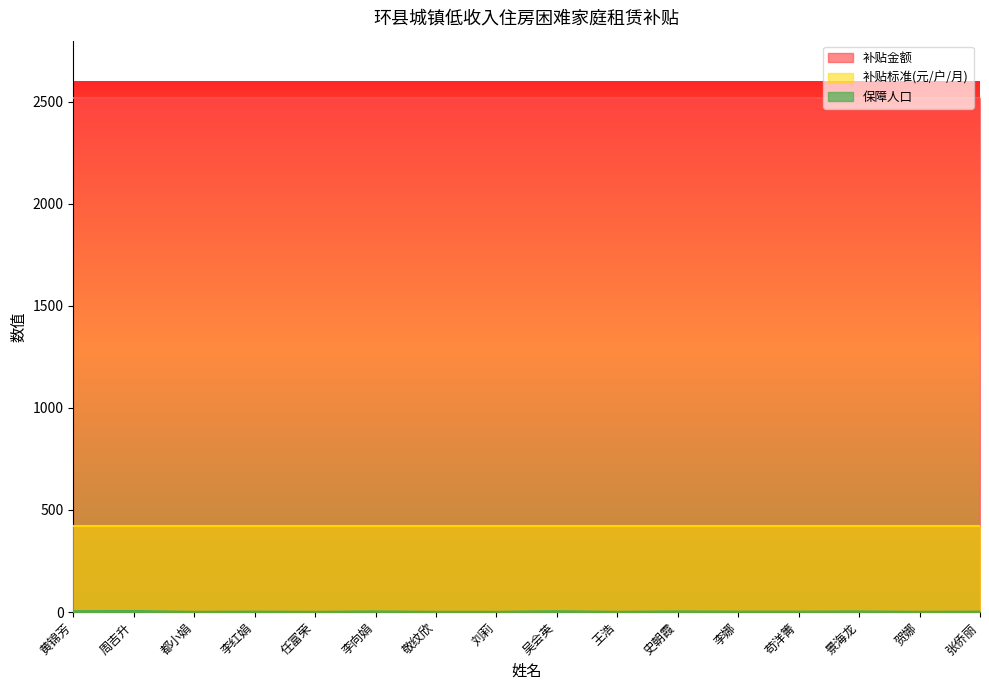

Reading right to left, what are all the values shown in this chart?

补贴金额: 2520	2520	2520	2520	2520	2520	2520	2520	2520	2520	2520	2520	2520	2520	2520	2520
补贴标准(元/户/月): 420	420	420	420	420	420	420	420	420	420	420	420	420	420	420	420
保障人口: 2	1	3	2	2	3	1	4	1	1	3	1	2	1	5	4